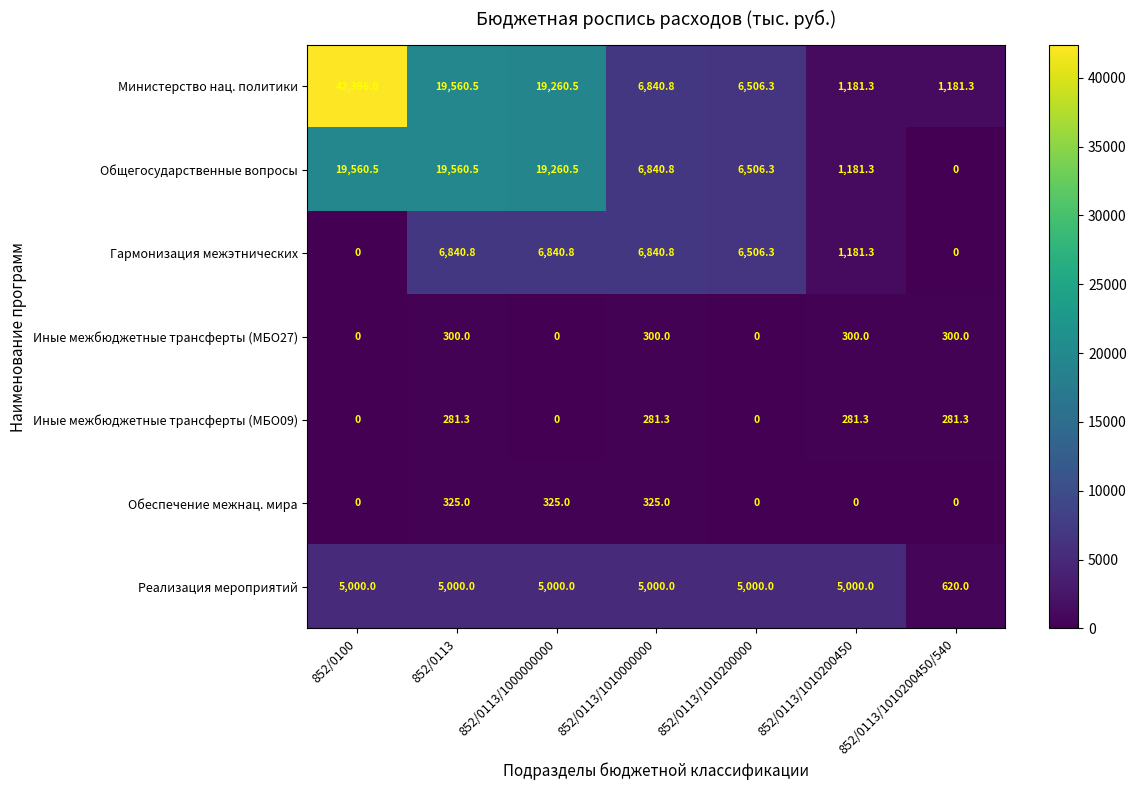

How many series are shown in this chart?

7